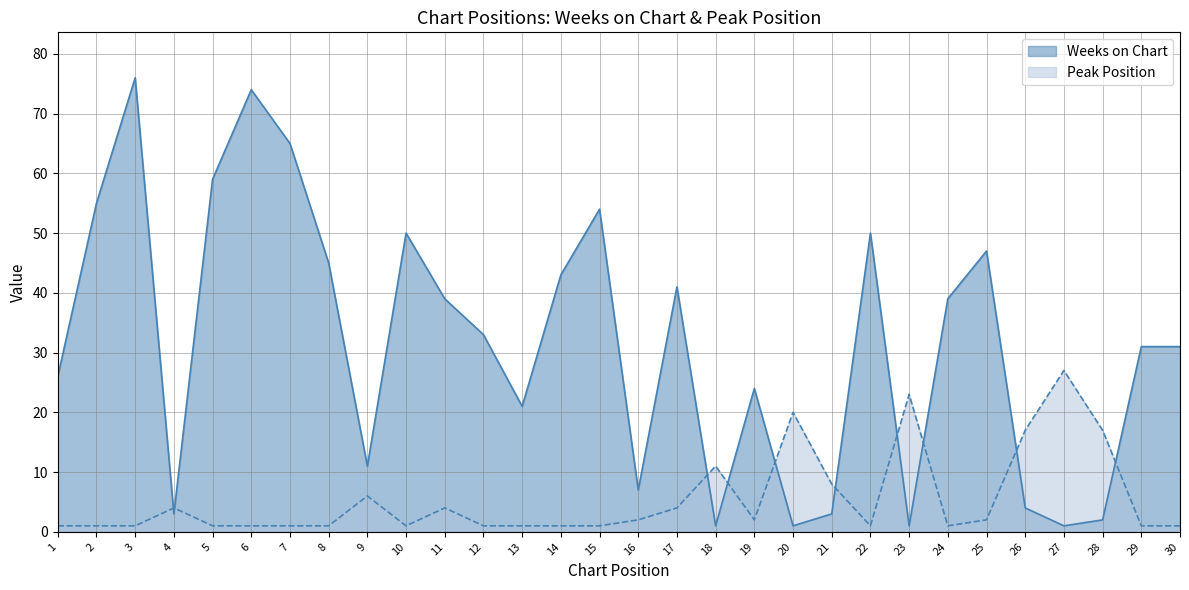

True or false: Weeks on Chart has more than 1 points higher than both neighbors.

True